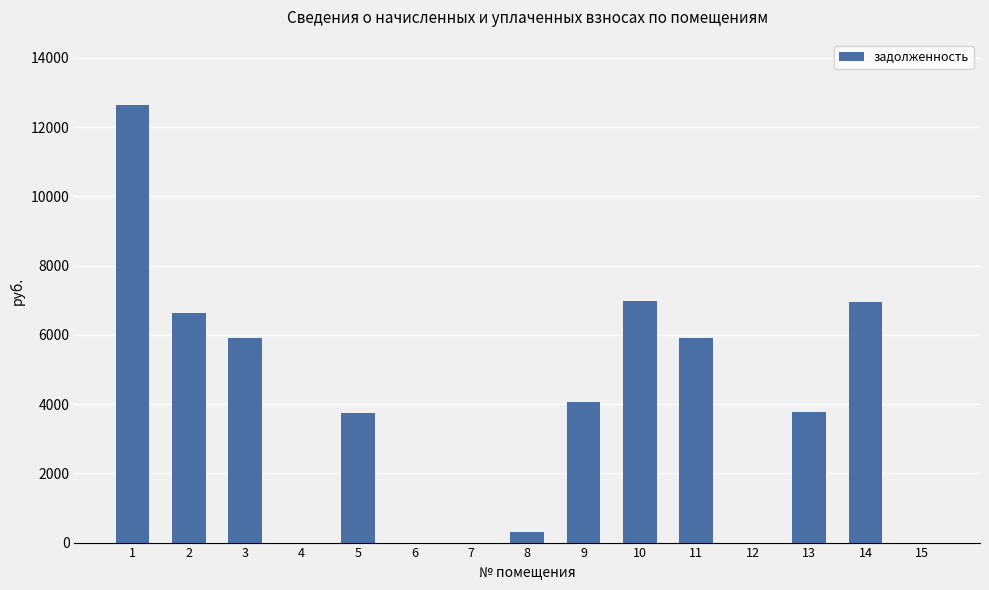

What is the change in value from 6 to 8?

+313.2